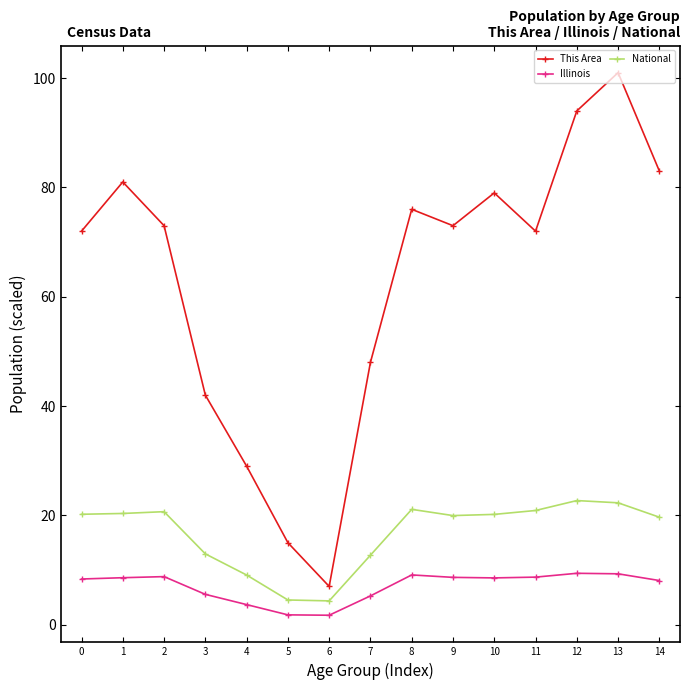

What is the value of the This Area point at the 3rd from the left?

73.0